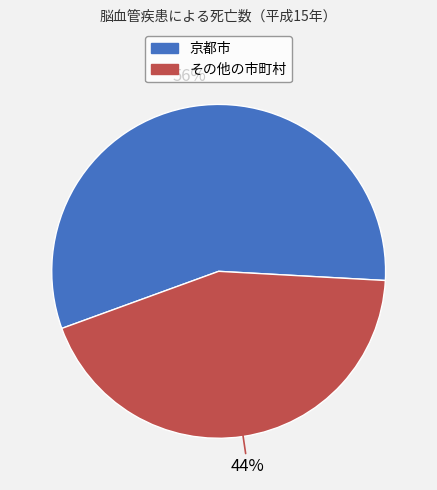

To the nearest percent, what is the average slice percentage?

50%